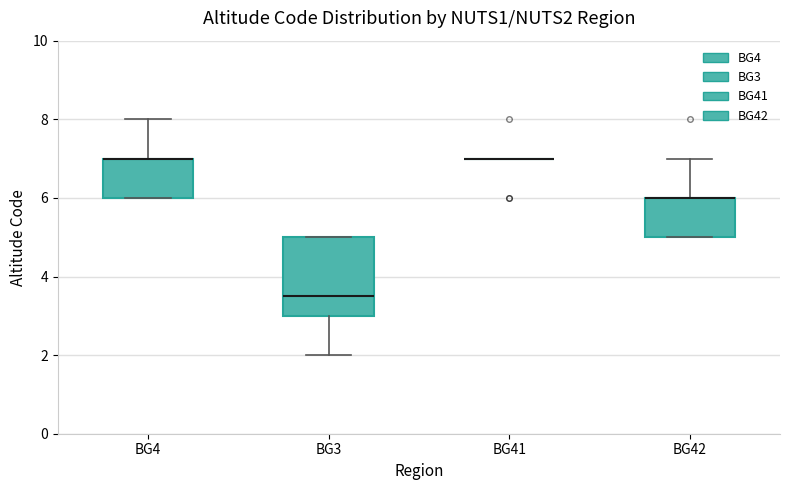

Where does the median line of the box for BG3 sit on the y-axis? The values are not printed on the chart, so give them approximately, as read against the axis.

3.6